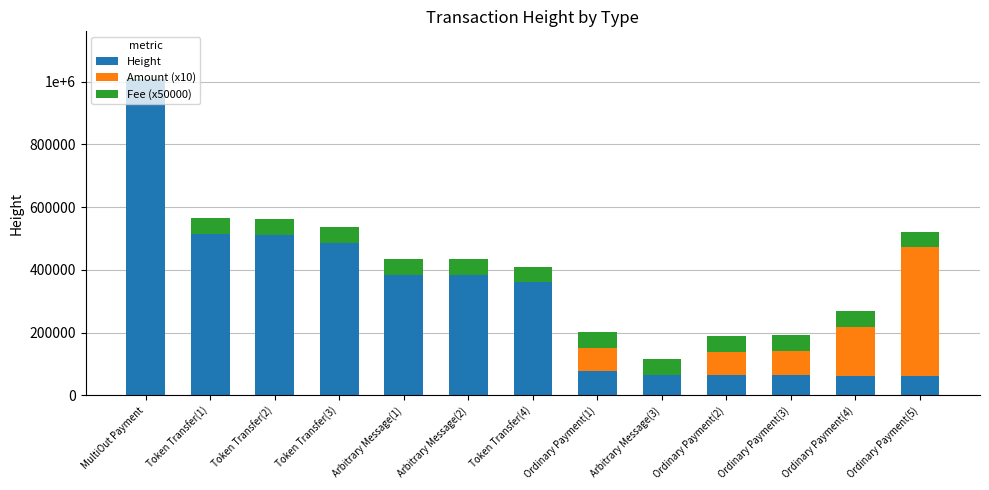

Does the chart contain stacked bars?

Yes